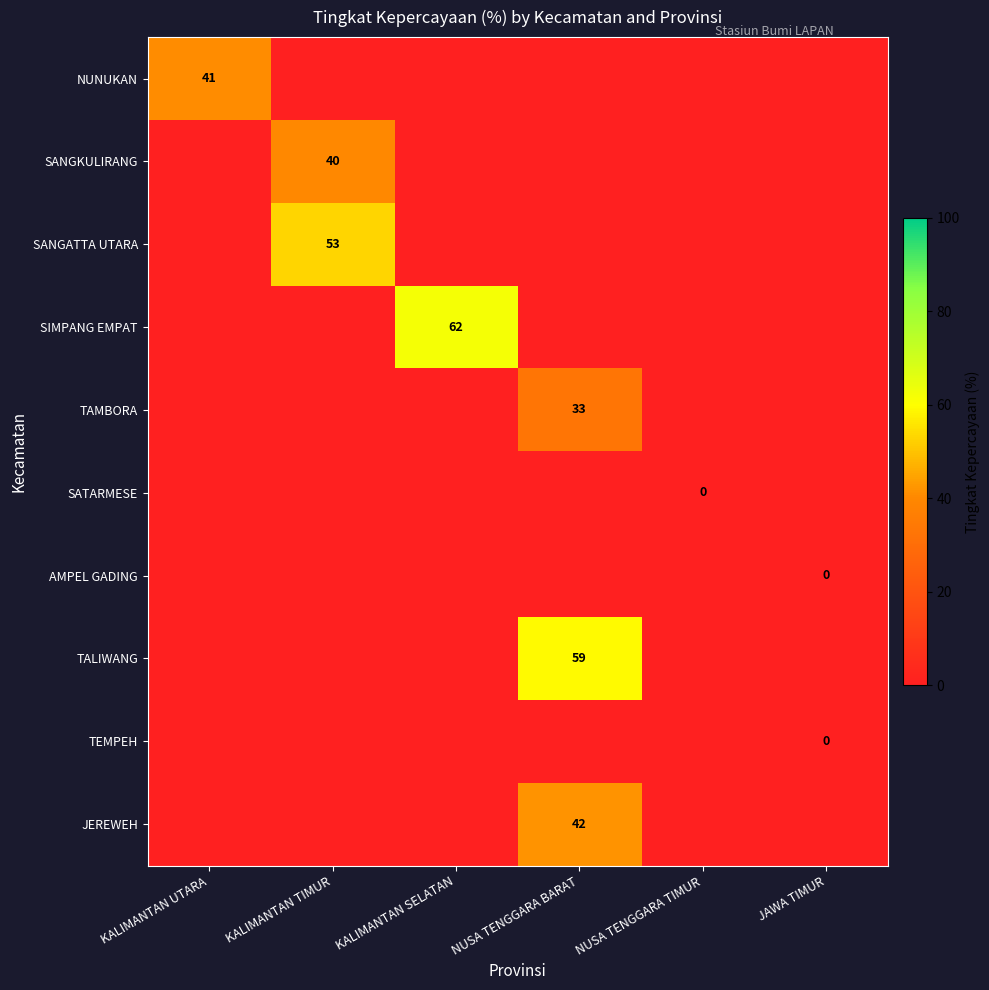

Is it true that TAMBORA equals 52 at NUSA TENGGARA BARAT?

False